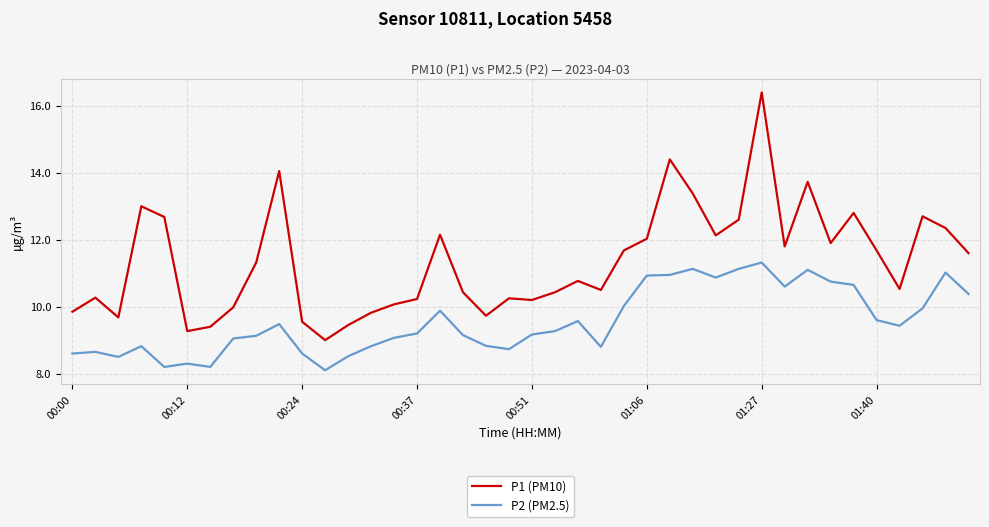

Which series has the largest total across all categories?

P1 (PM10)